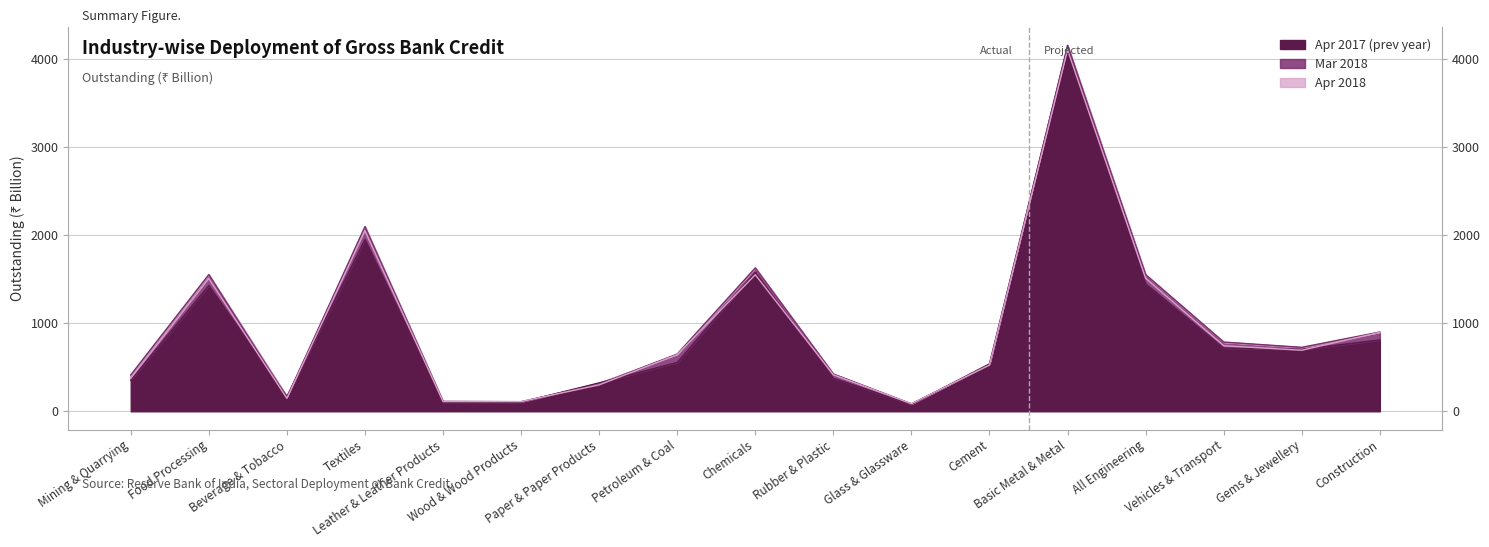

What is the lowest value of the Mar 2018 series?

85